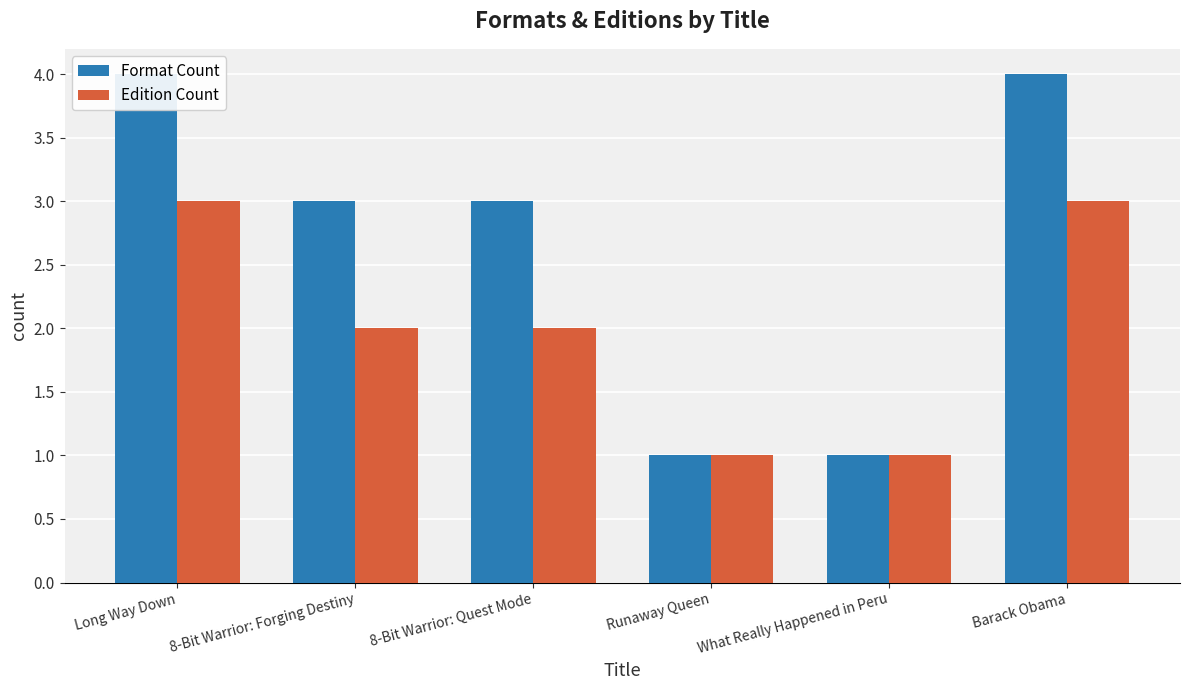

Is it true that Format Count equals 2 at Barack Obama?

False